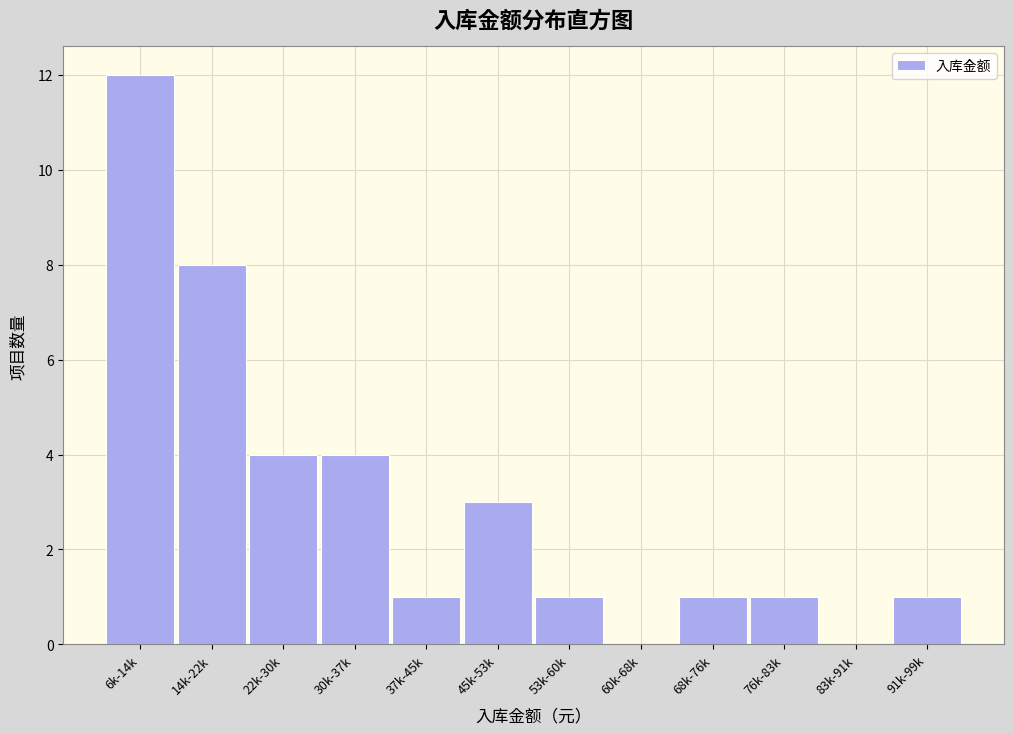

Reading left to right, transcribe all the data shown in this chart.

6k-14k=12	14k-22k=8	22k-30k=4	30k-37k=4	37k-45k=1	45k-53k=3	53k-60k=1	60k-68k=0	68k-76k=1	76k-83k=1	83k-91k=0	91k-99k=1